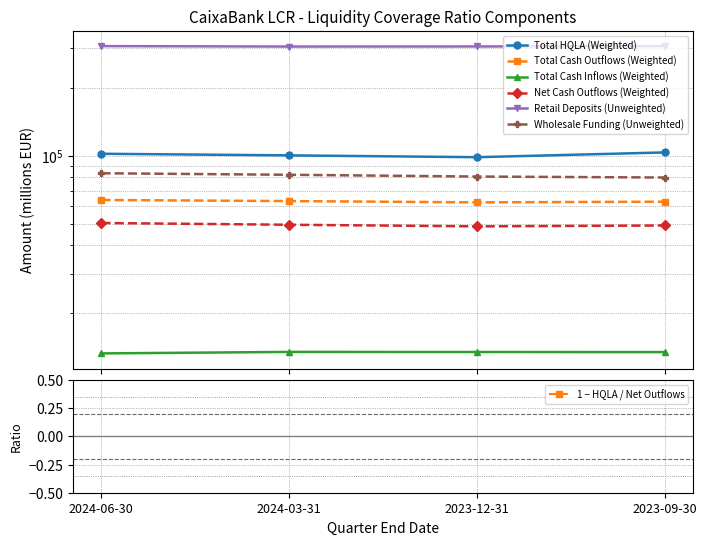

True or false: Net Cash Outflows (Weighted) has more than 1 points higher than both neighbors.

False